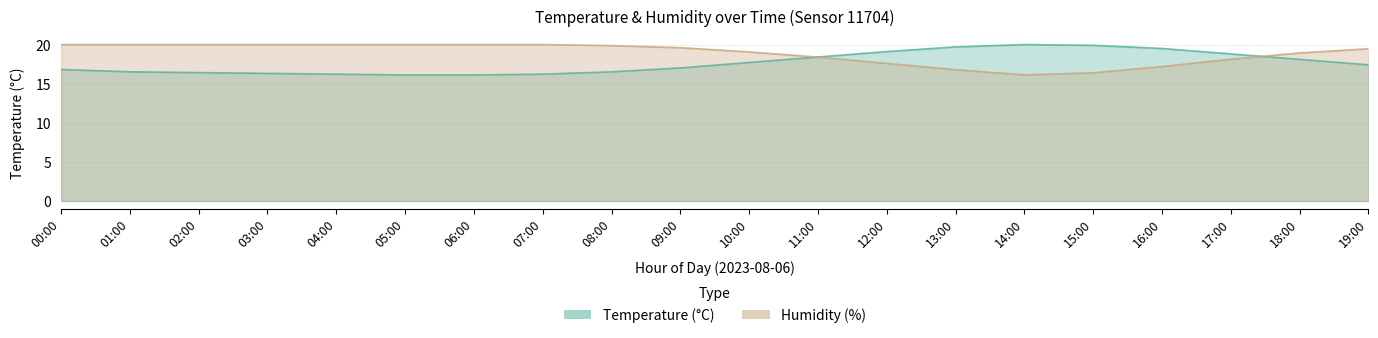

At which category is the sum across all series the highest?

18:00